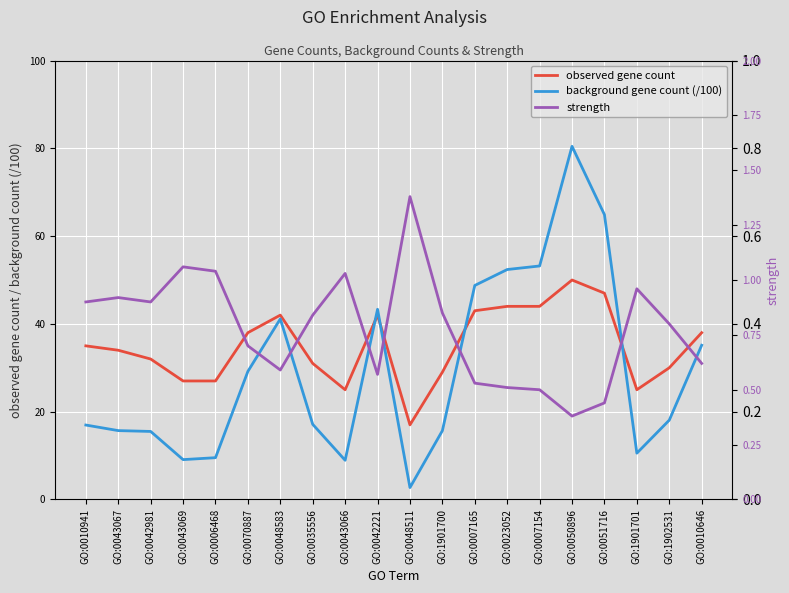

In background gene count (/100), how many points are lower than both neighbors (excluding endpoints)?

4